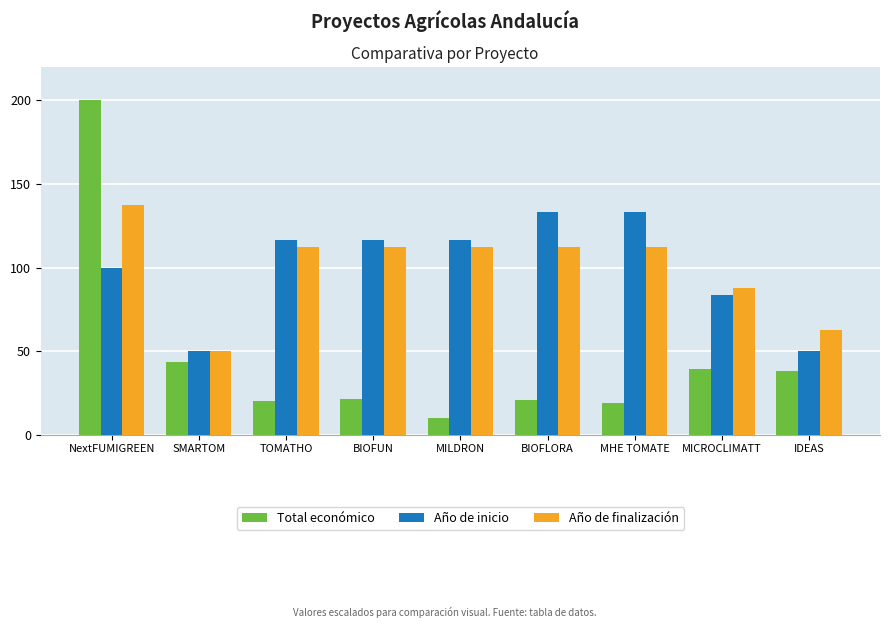

How many groups of bars are there?

9